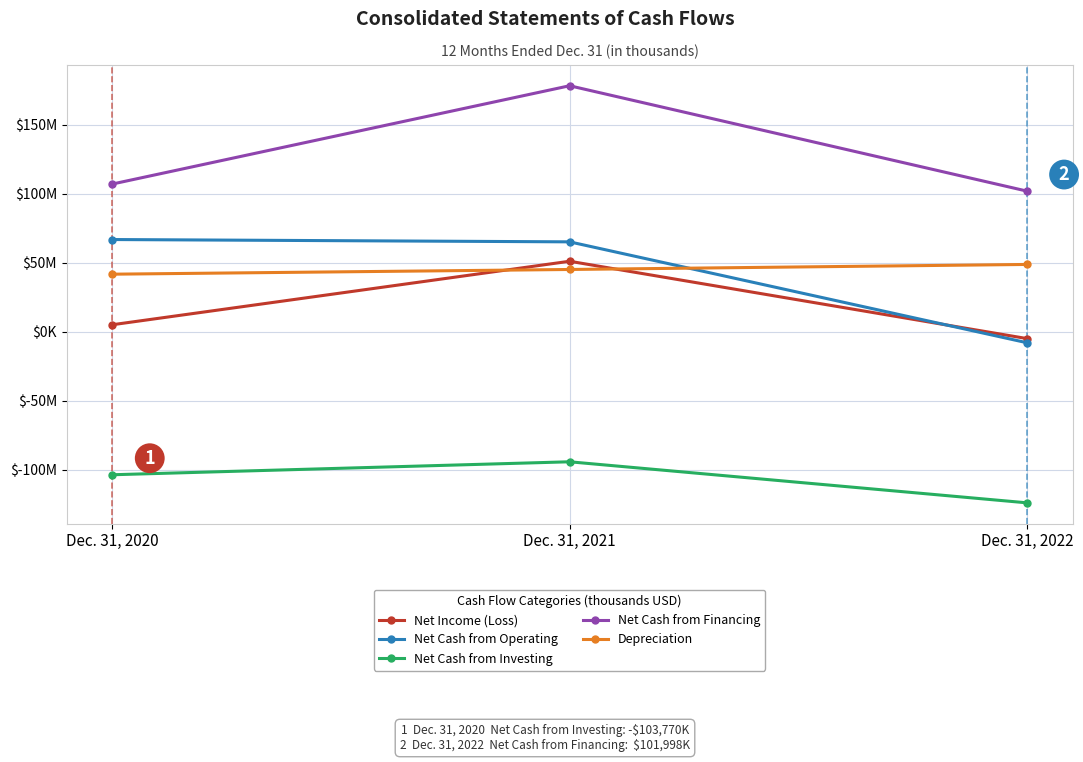

Is this an area chart (filled region under the line)?

No